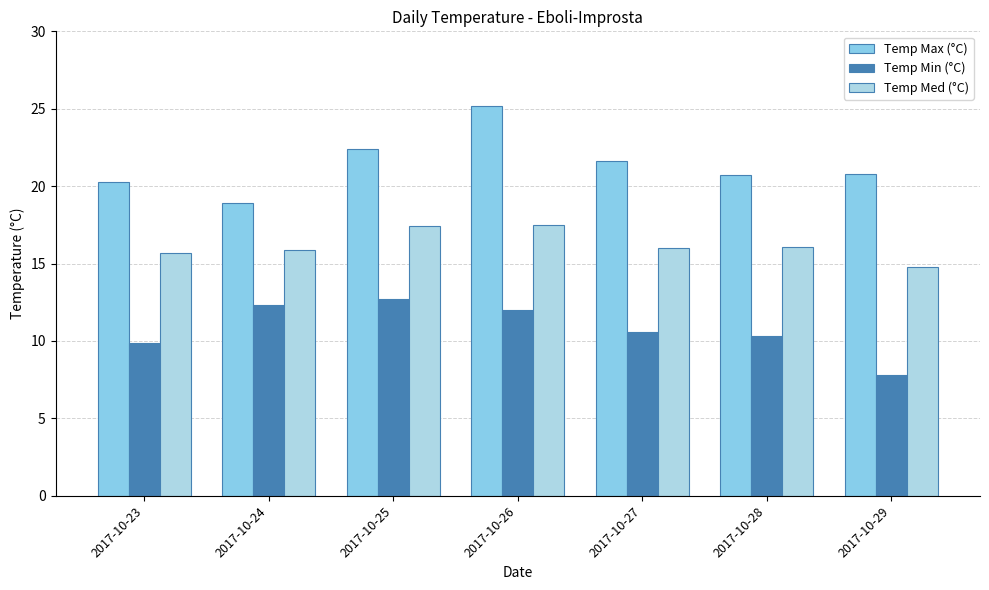

How many series are shown in this chart?

3